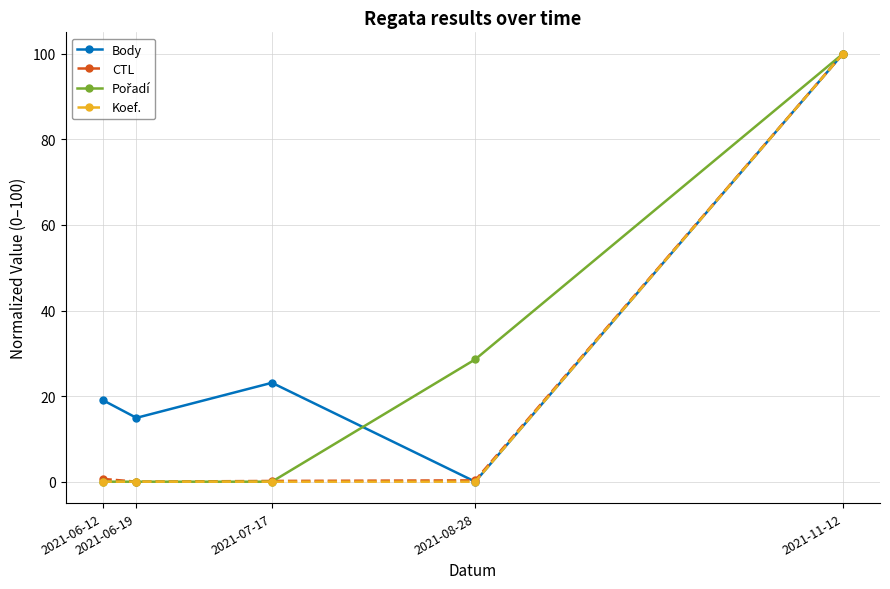

What is the difference between the maximum and minimum values in the Koef. series?

100.0